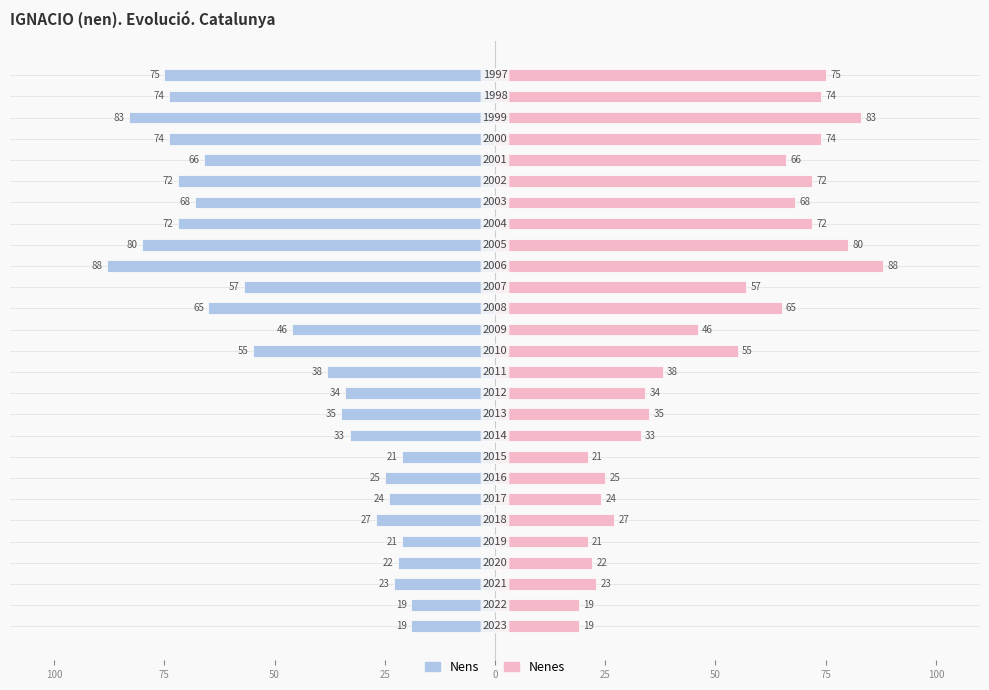

What are all the series names shown in the legend?

Nens, Nenes